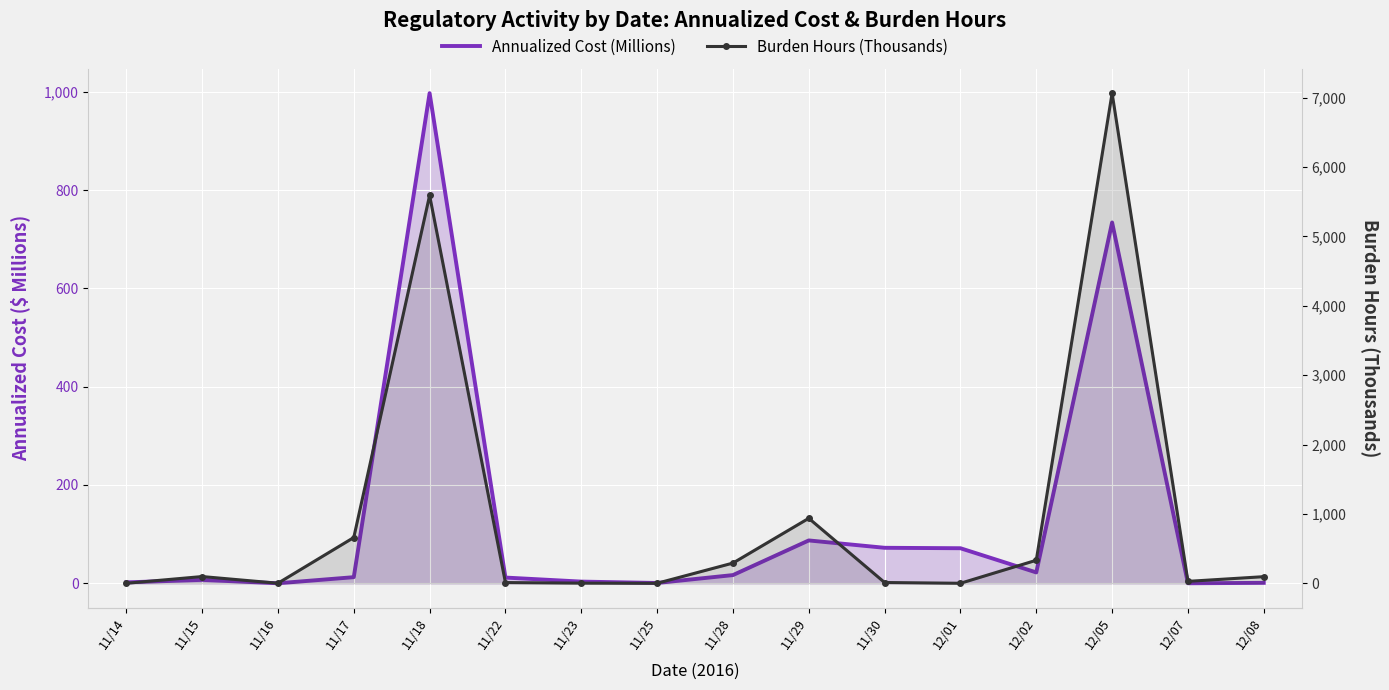

What is the label of the 13th point from the left?

12/02